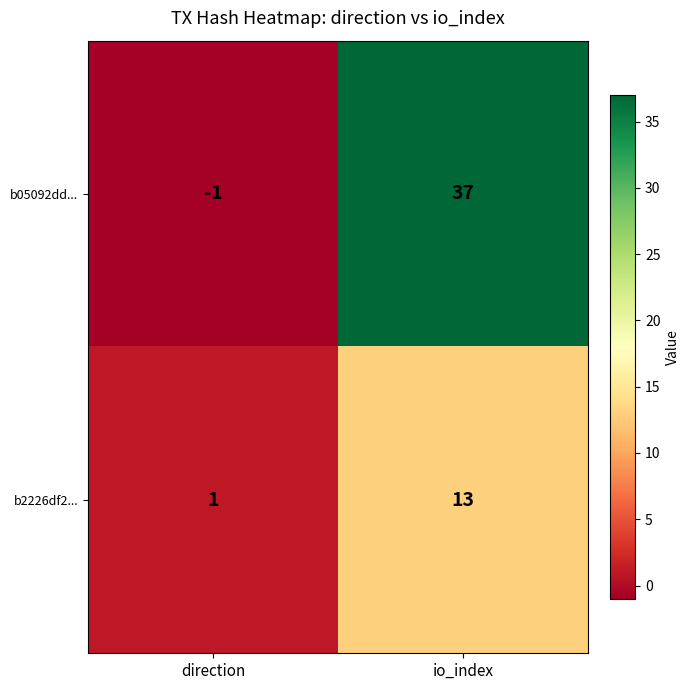

Count the number of data series in this chart.

2